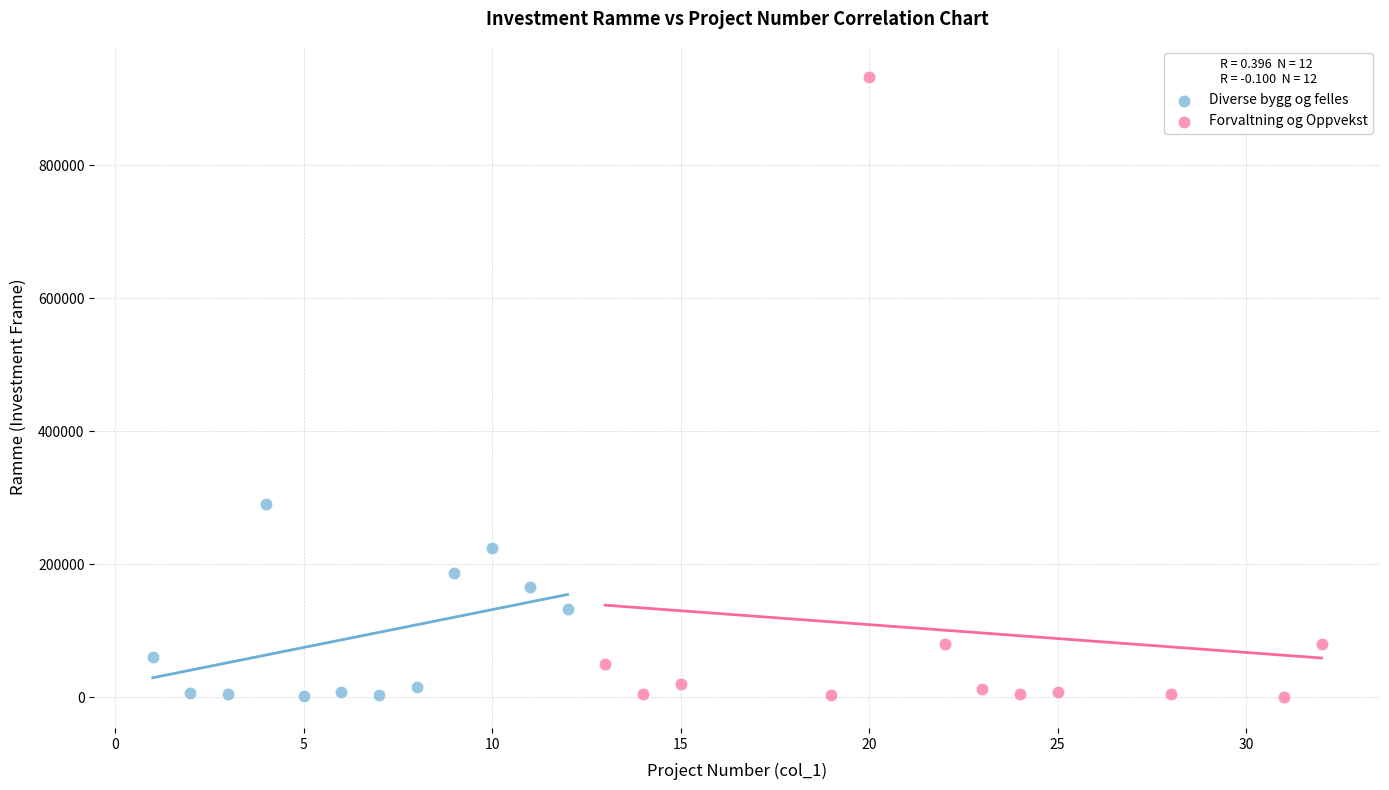

Which series has the widest spread of Y values?

Forvaltning og Oppvekst